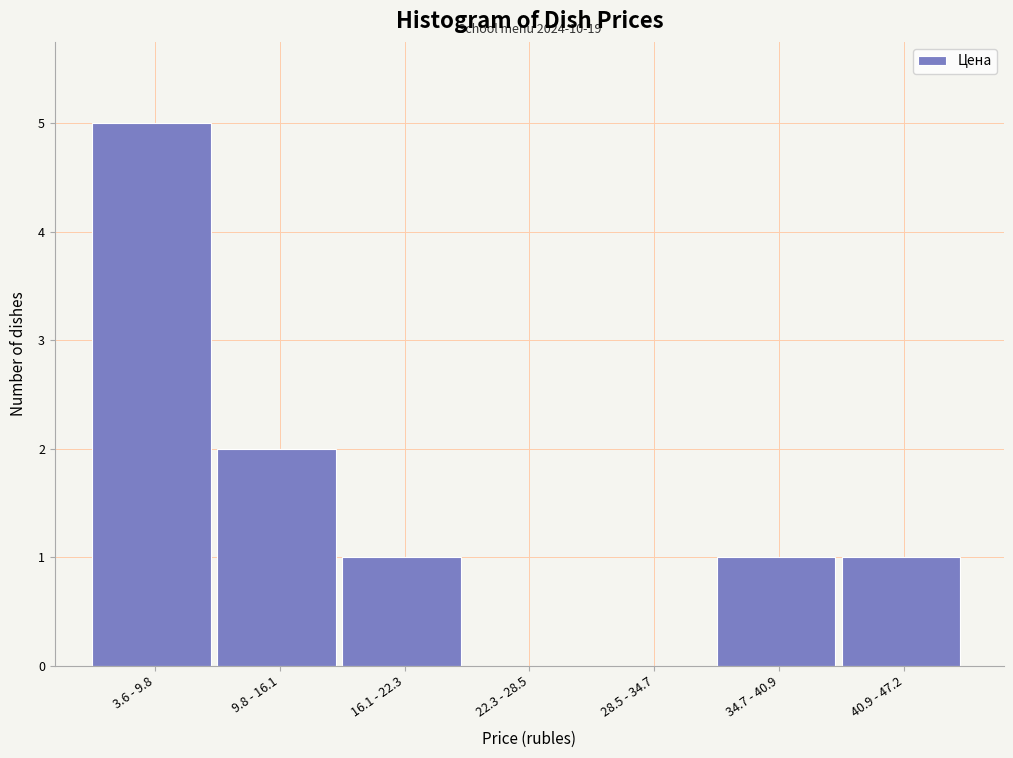

Reading left to right, list all the values displayed in this chart.

3.6 - 9.8=5	9.8 - 16.1=2	16.1 - 22.3=1	22.3 - 28.5=0	28.5 - 34.7=0	34.7 - 40.9=1	40.9 - 47.2=1